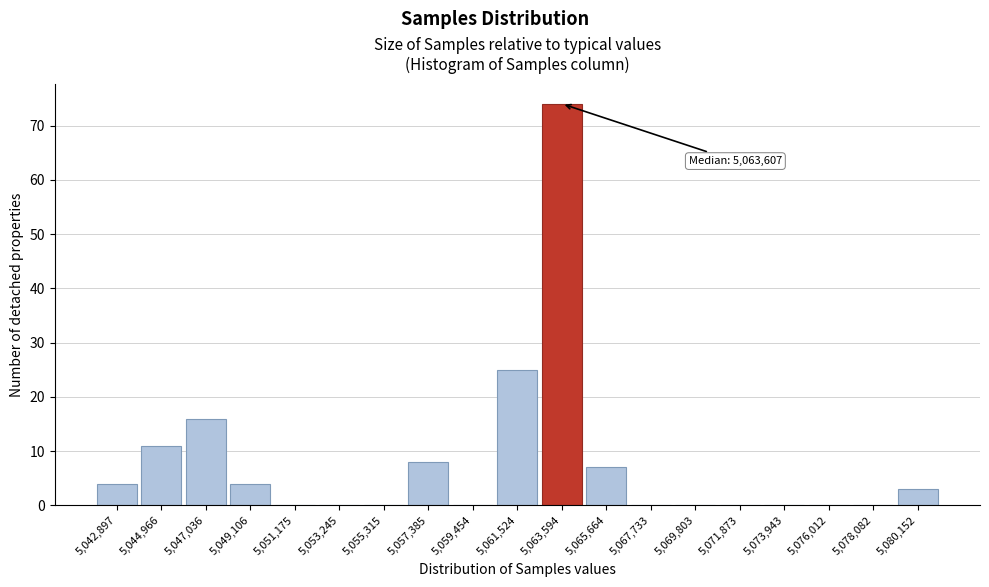

Reading right to left, extract all data points from this chart.

5,080,152=3	5,078,082=0	5,076,012=0	5,073,943=0	5,071,873=0	5,069,803=0	5,067,733=0	5,065,664=7	5,063,594=74	5,061,524=25	5,059,454=0	5,057,385=8	5,055,315=0	5,053,245=0	5,051,175=0	5,049,106=4	5,047,036=16	5,044,966=11	5,042,897=4